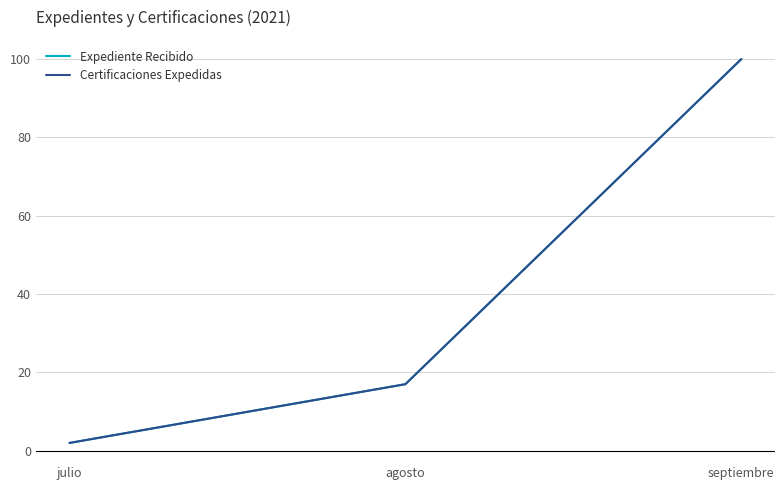

What is the greatest value displayed?

100